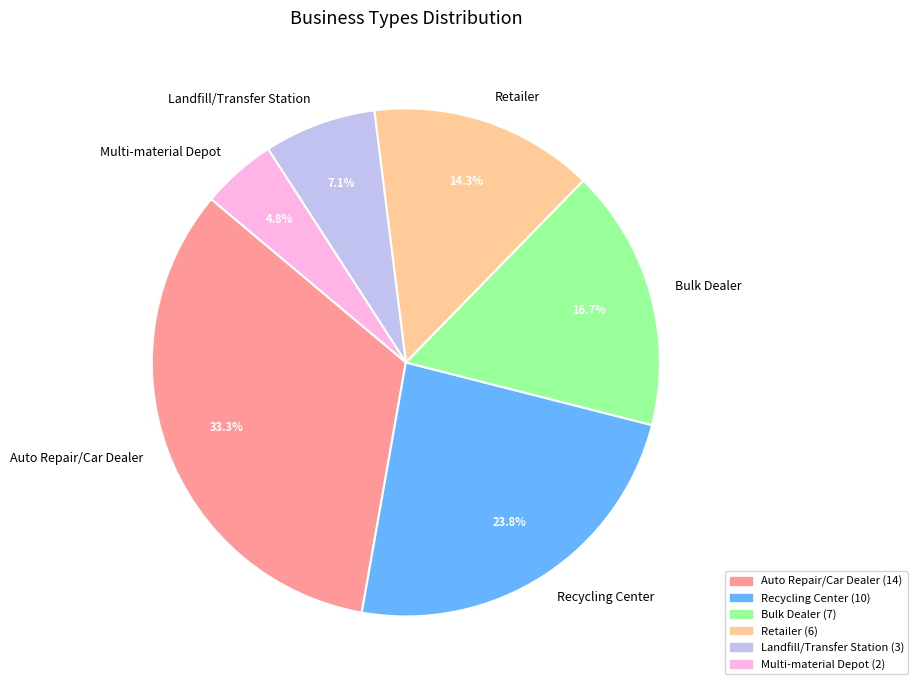

What is the ratio of the value at Retailer to the value at Multi-material Depot?

3.0